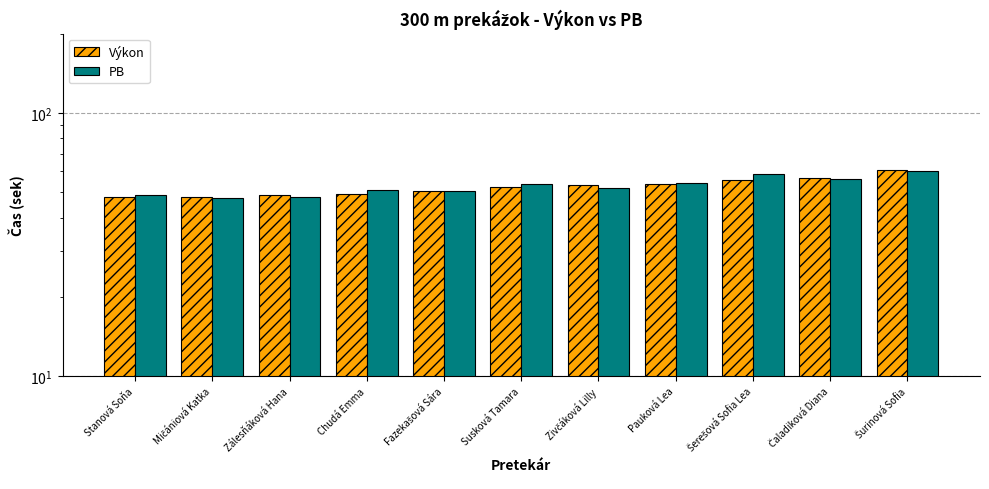

Which series has the largest total across all categories?

PB